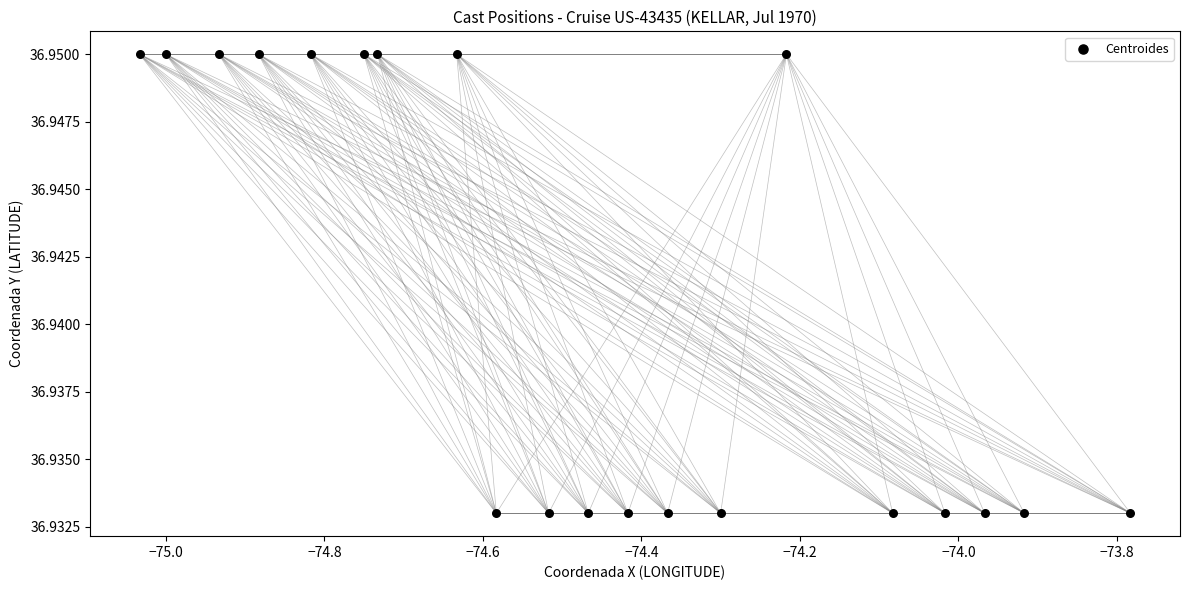

Count the number of points in this scatter plot.

20